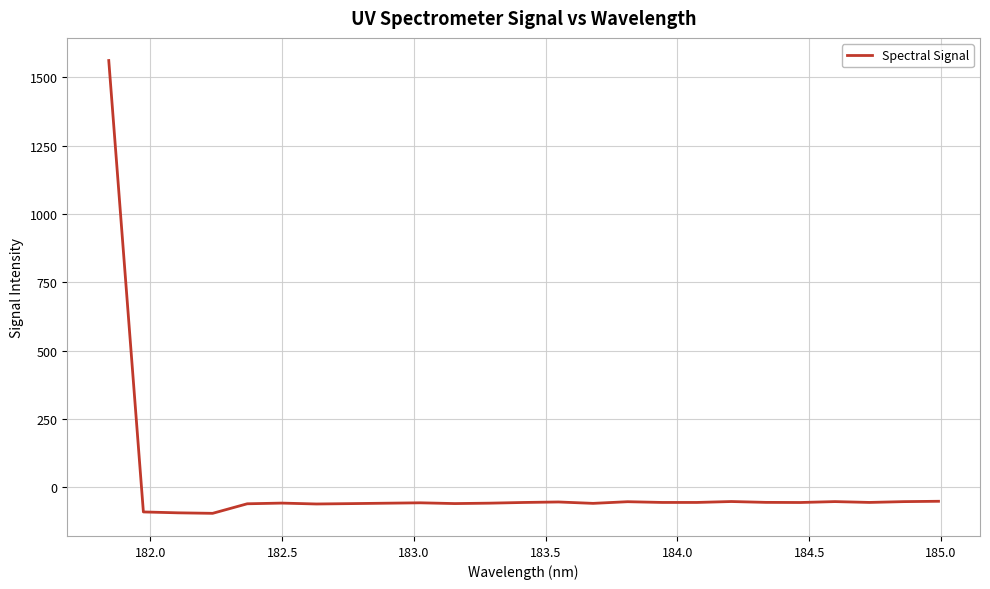

What is the smallest value displayed?

-95.8